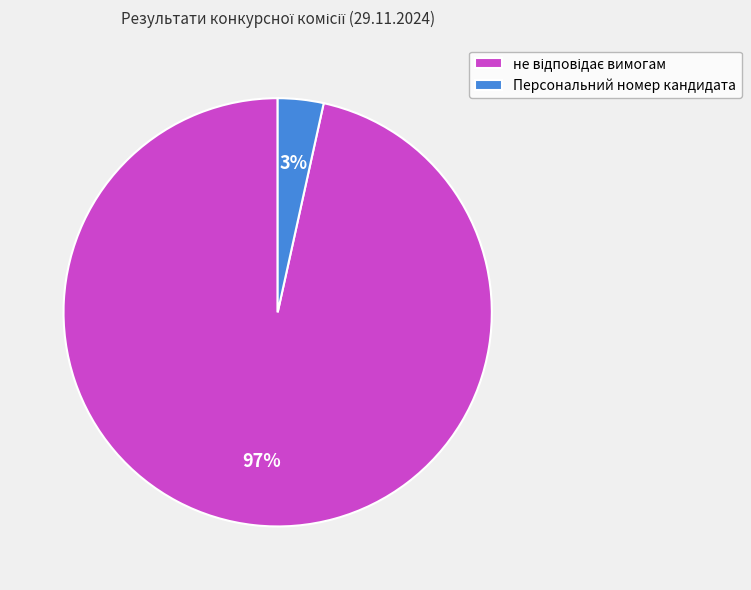

To the nearest percent, what portion does Персональний номер кандидата represent?

3%